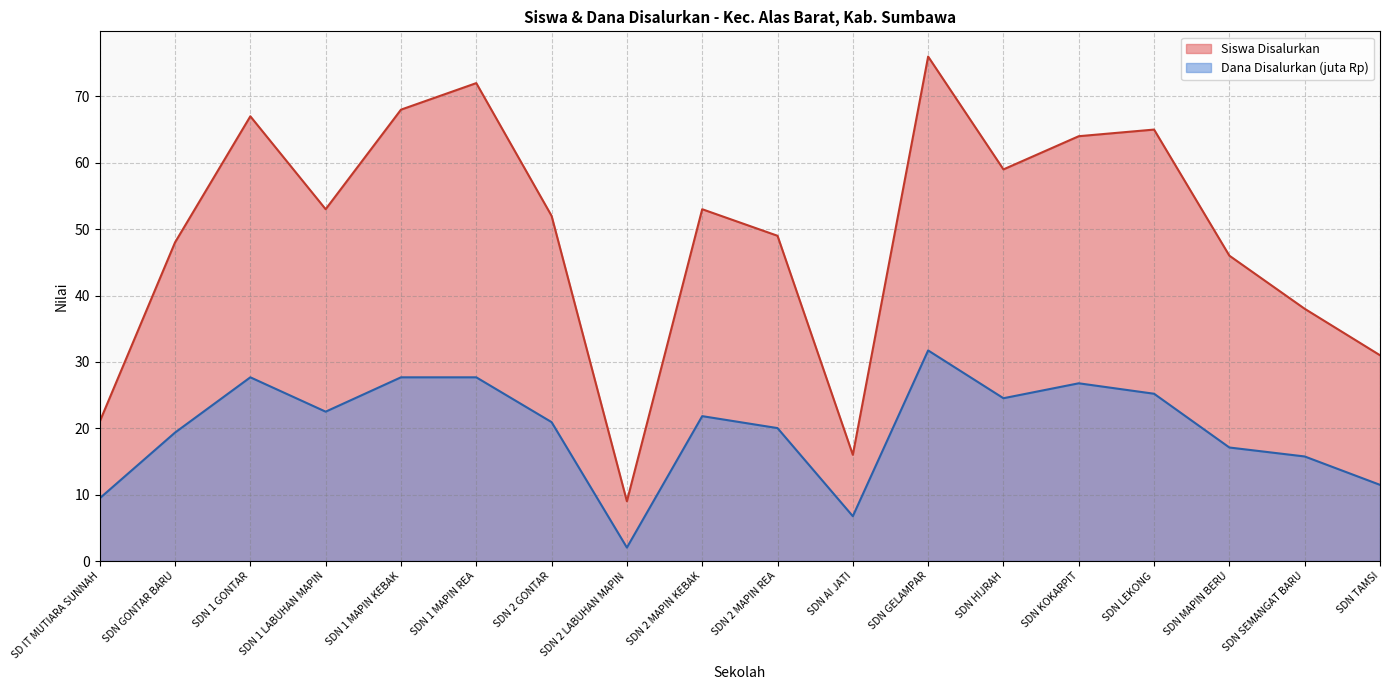

At SDN AI JATI, list the series in order from smallest to largest.

Dana Disalurkan (juta Rp), Siswa Disalurkan